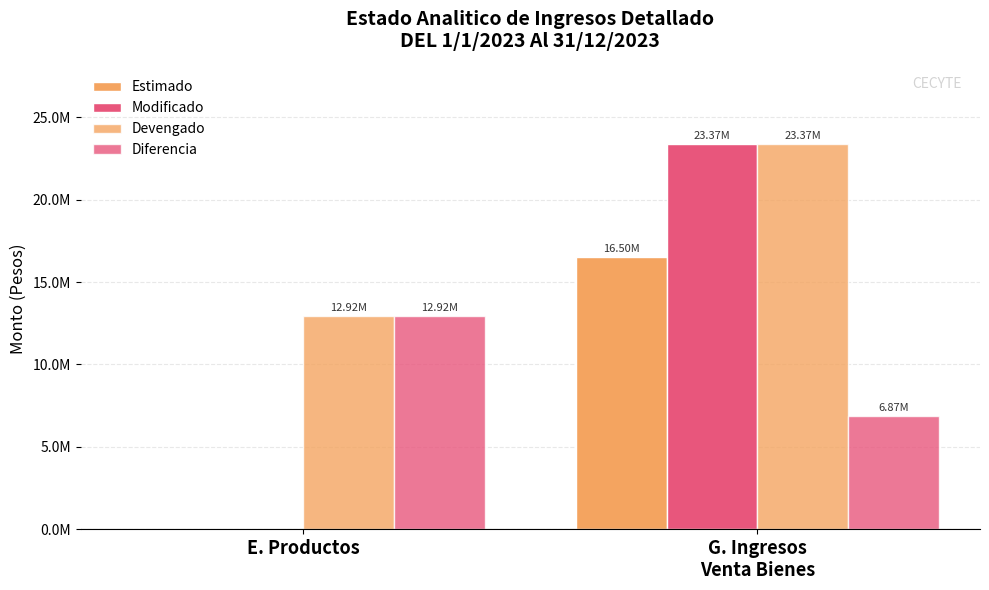

Does the chart contain stacked bars?

No